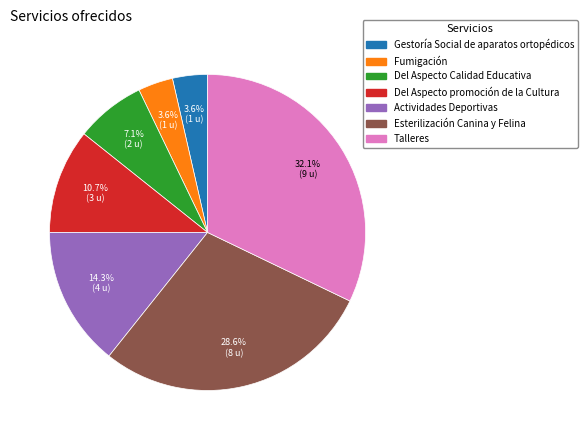

Is there any slice that represents more than half of the pie?

No